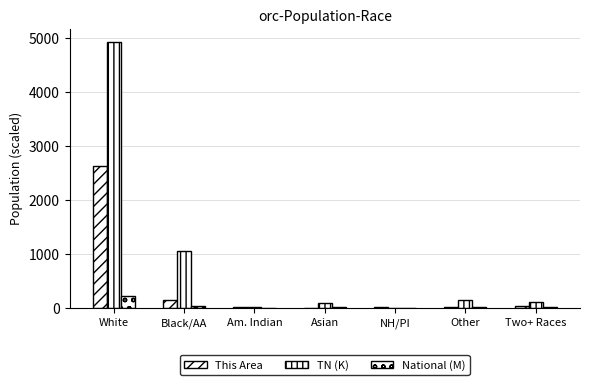

Are the bars horizontal?

No